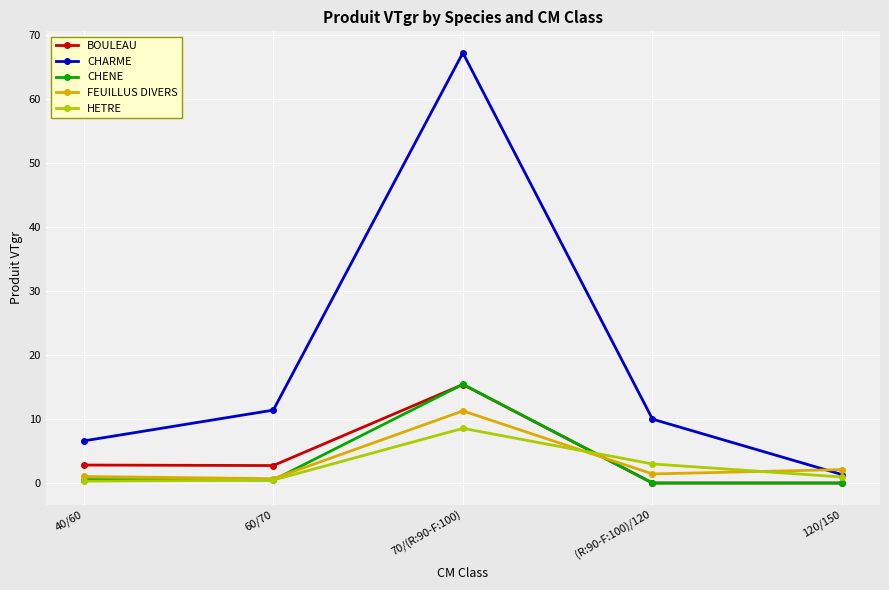

Is the value of FEUILLUS DIVERS at 40/60 greater than the value of CHARME at 70/(R:90-F:100)?

No